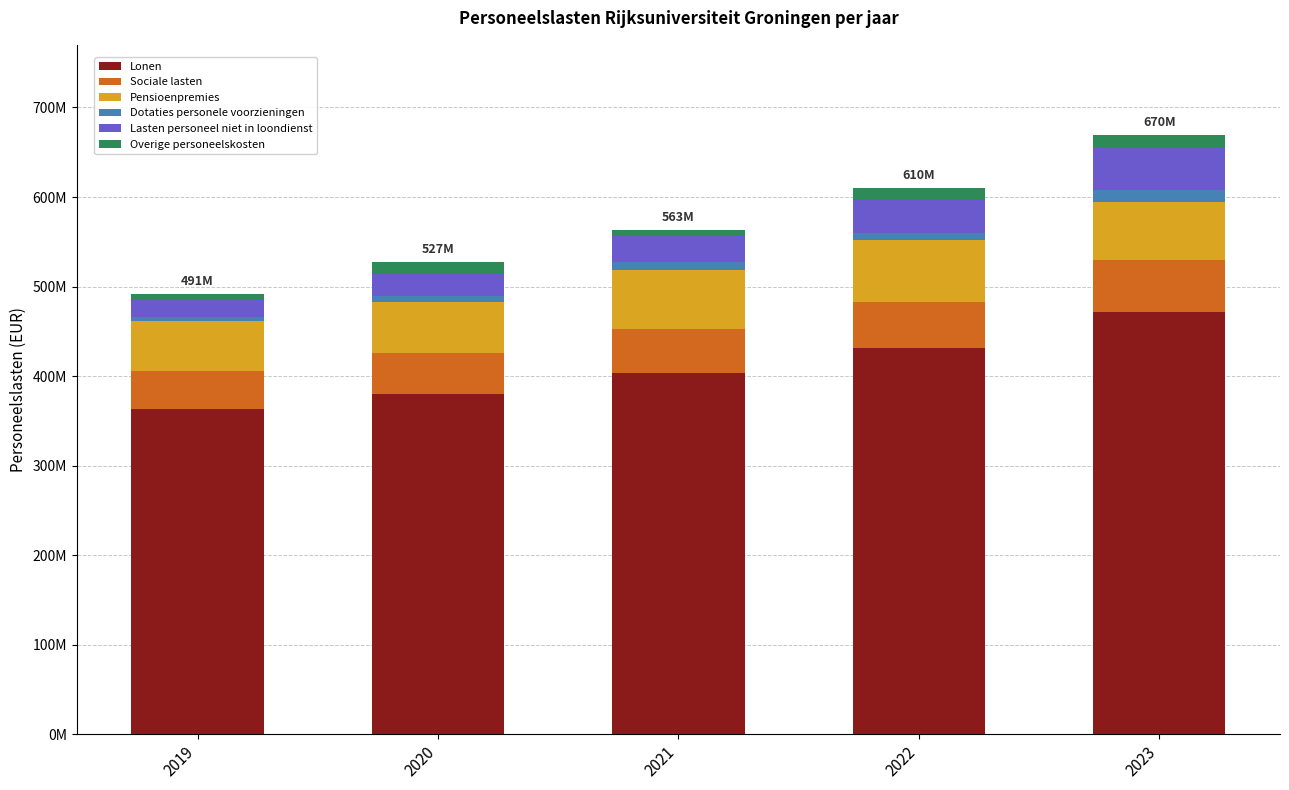

What are all the series names shown in the legend?

Lonen, Sociale lasten, Pensioenpremies, Dotaties personele voorzieningen, Lasten personeel niet in loondienst, Overige personeelskosten